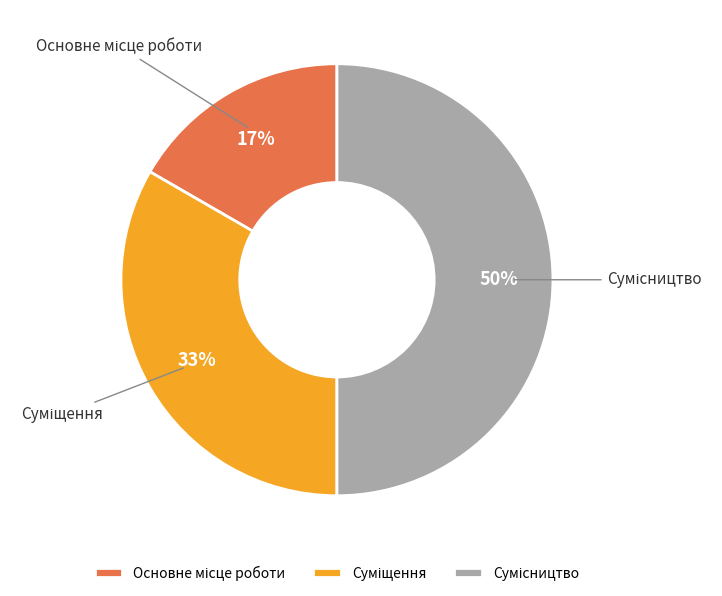

To the nearest percent, what is the difference between the largest and smallest slice percentages?

33%